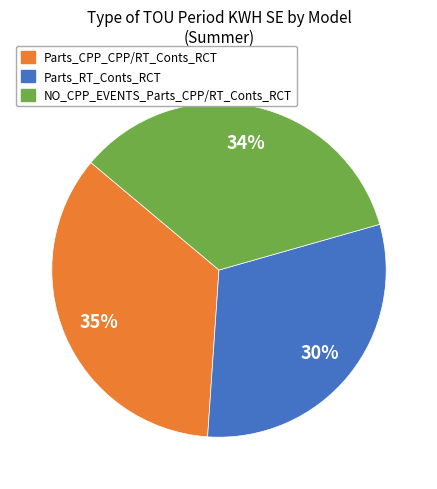

Do Parts_CPP_CPP/RT_Conts_RCT and Parts_RT_Conts_RCT together represent more than half of the pie?

Yes